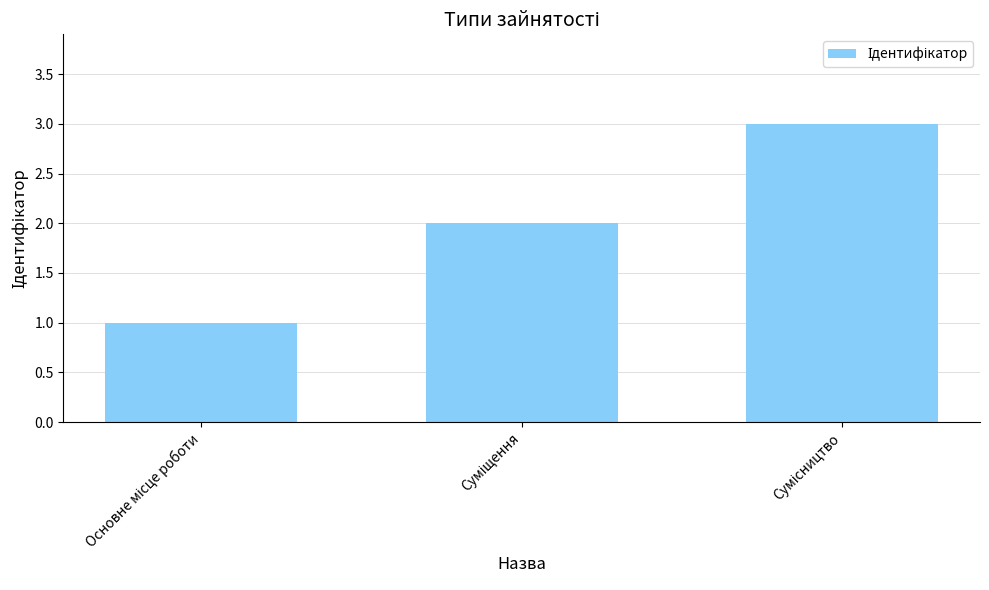

What is the smallest value displayed?

1